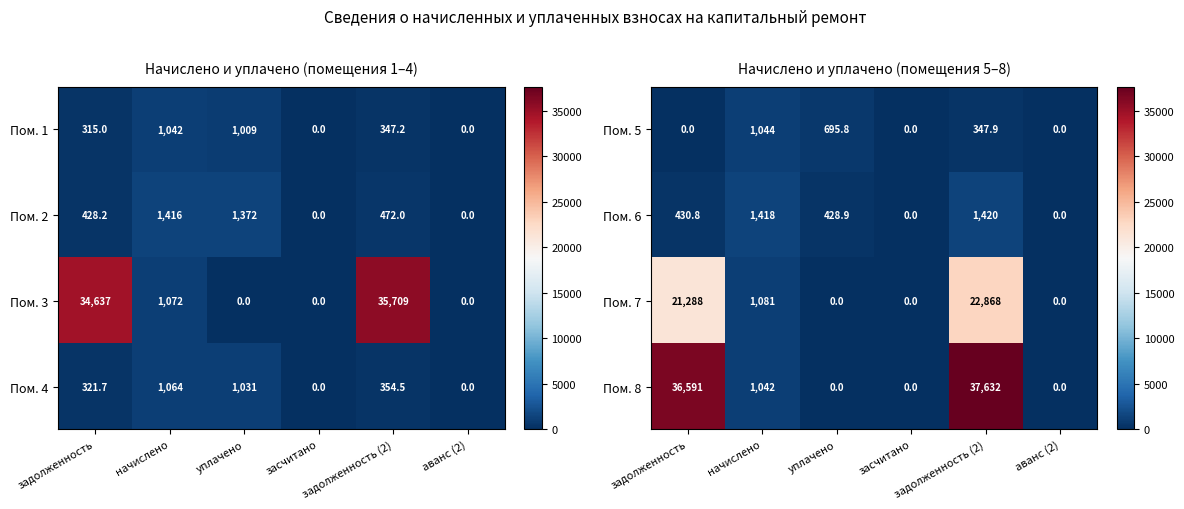

At which category is the sum across all series the highest?

задолженность (2)